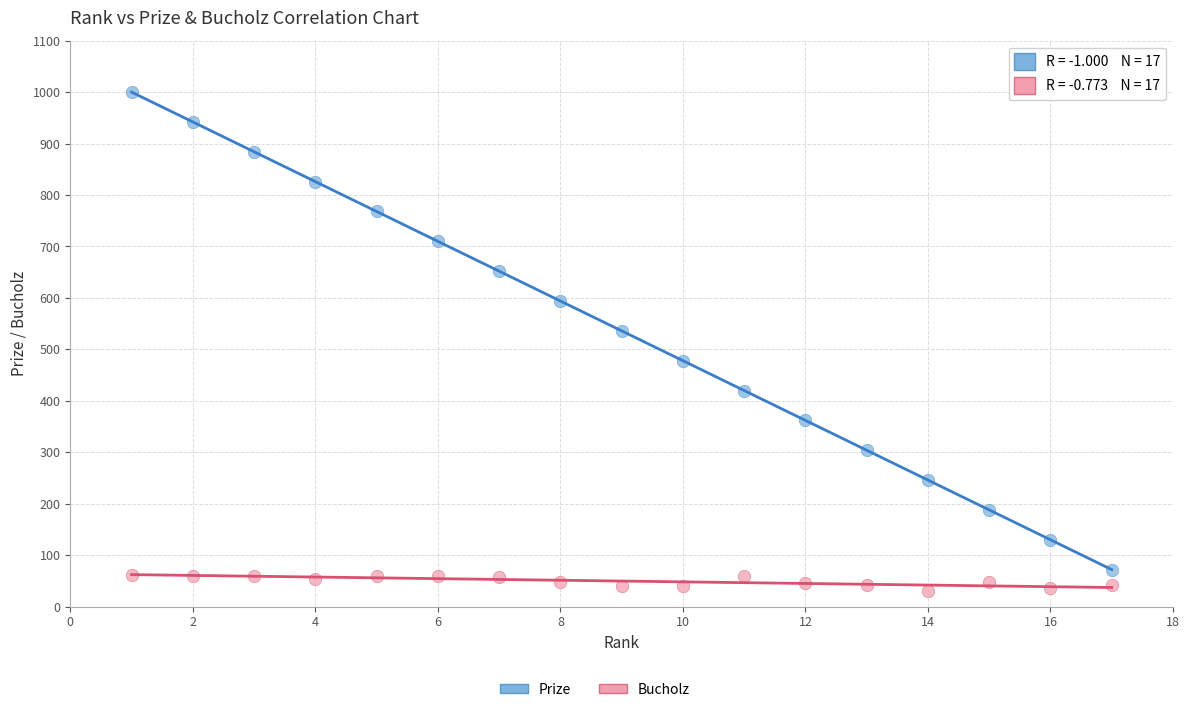

Across all data points, what is the range of X values (max minus min)?

16